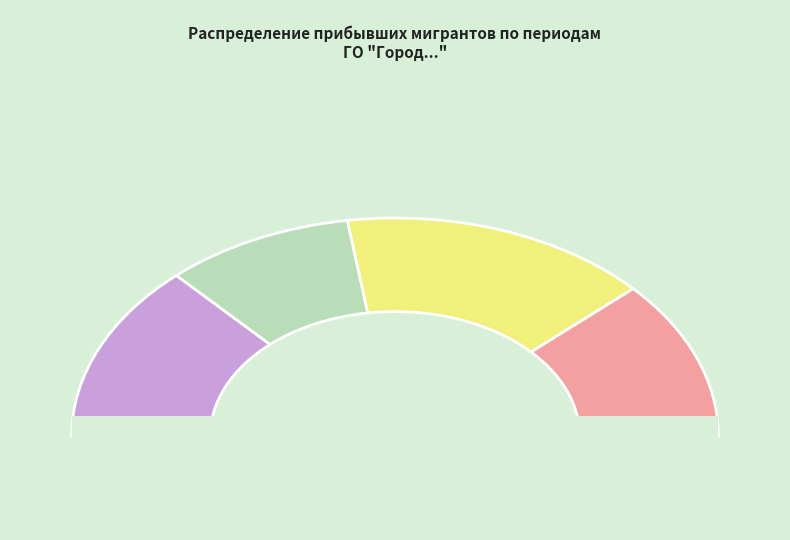

Which slice is the largest?

2006-2011